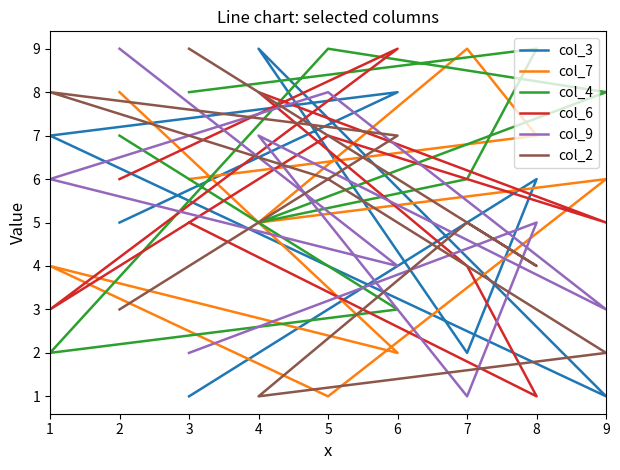

After their last crossing, which series has the higher values: col_2 or col_7?

col_2